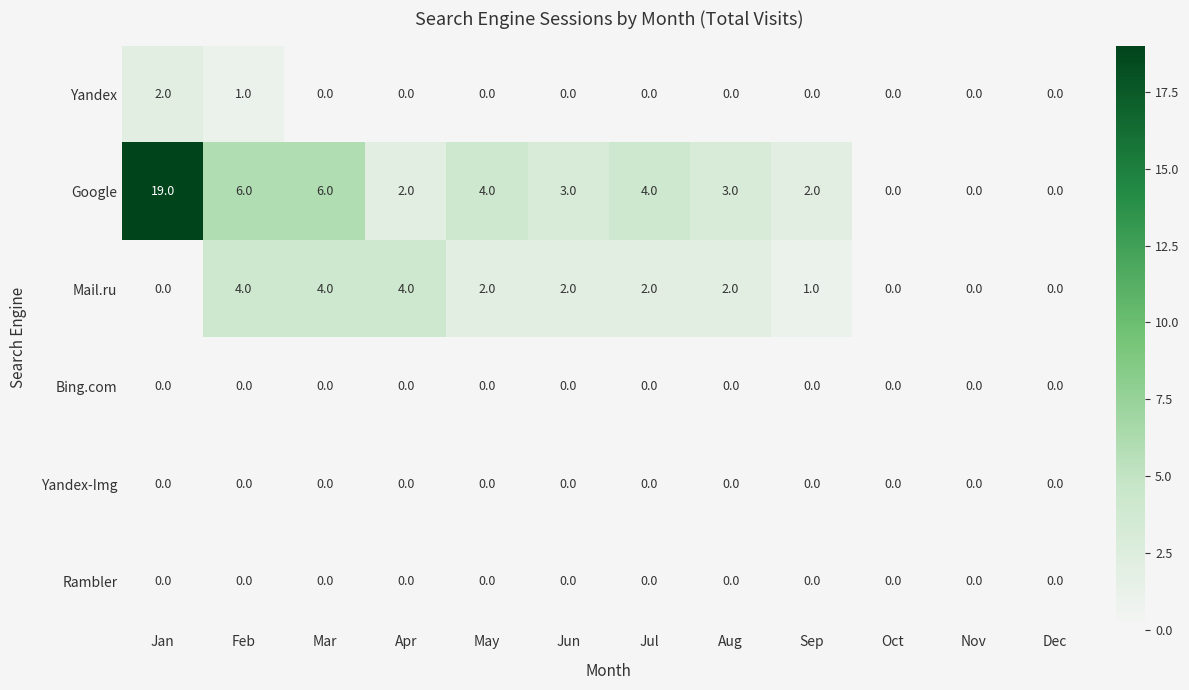

What is the maximum value shown in the chart?

19